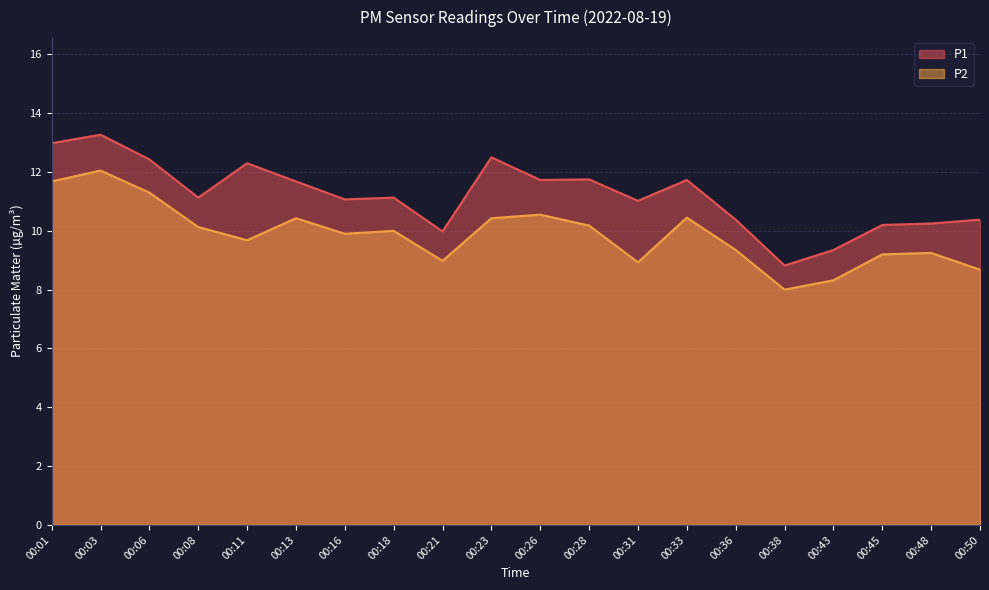

What is the difference between the maximum and second lowest values in the P1 series?

3.9